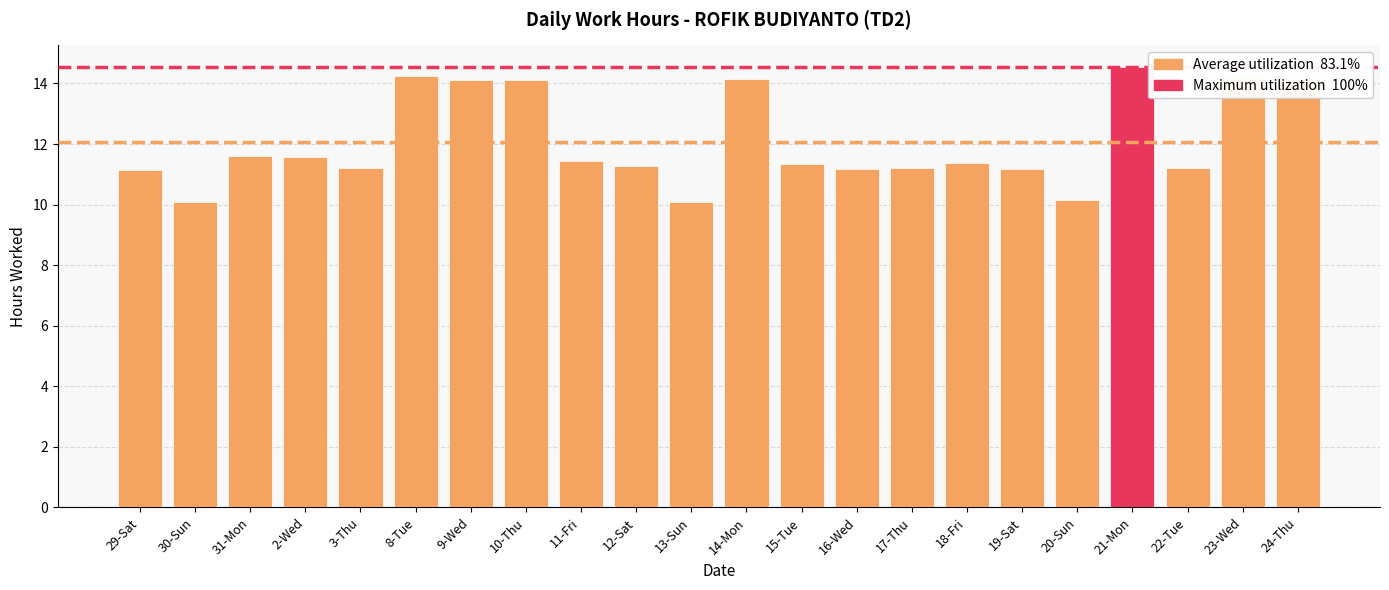

What is the difference between the maximum and minimum values?

4.4